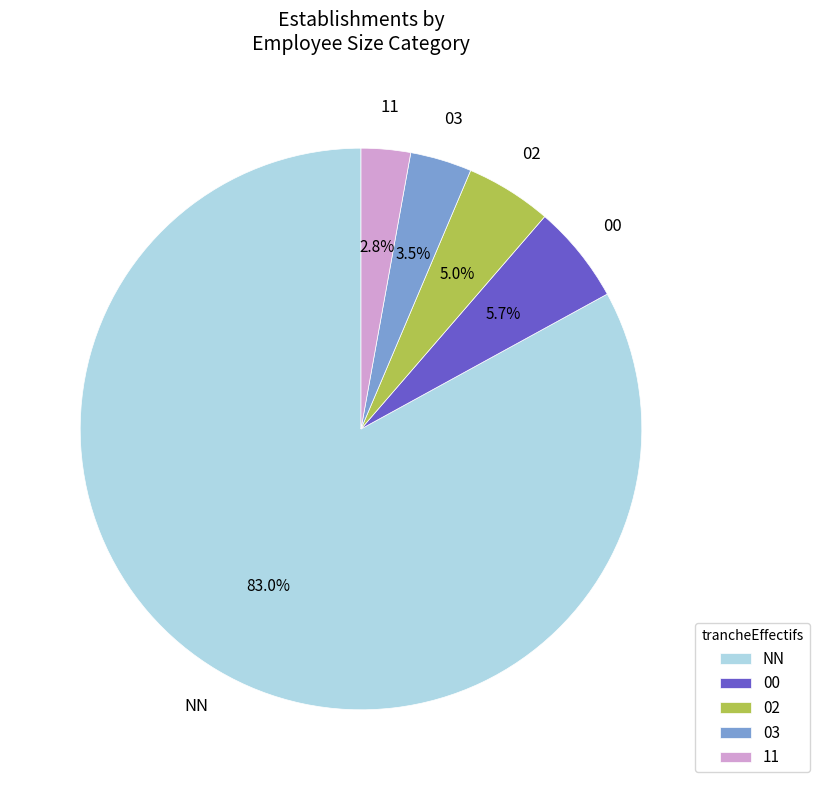

Which category has the smallest portion of the pie?

11